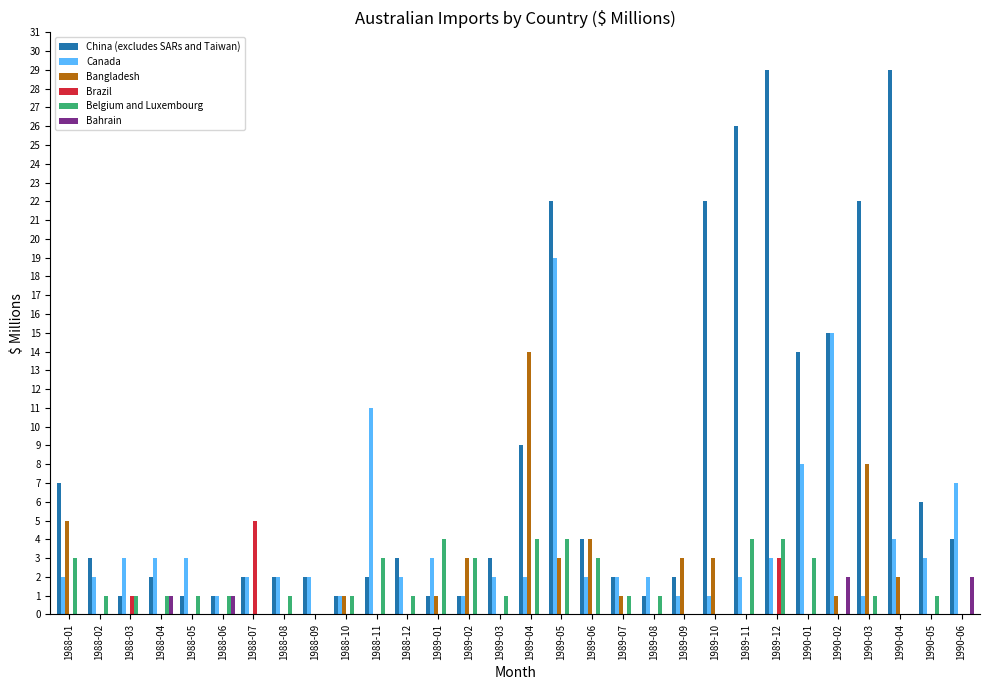

Reading right to left, extract all data points from this chart.

China (excludes SARs and Taiwan): 1990-06=4	1990-05=6	1990-04=29	1990-03=22	1990-02=15	1990-01=14	1989-12=29	1989-11=26	1989-10=22	1989-09=2	1989-08=1	1989-07=2	1989-06=4	1989-05=22	1989-04=9	1989-03=3	1989-02=1	1989-01=1	1988-12=3	1988-11=2	1988-10=1	1988-09=2	1988-08=2	1988-07=2	1988-06=1	1988-05=1	1988-04=2	1988-03=1	1988-02=3	1988-01=7
Canada: 1990-06=7	1990-05=3	1990-04=4	1990-03=1	1990-02=15	1990-01=8	1989-12=3	1989-11=2	1989-10=1	1989-09=1	1989-08=2	1989-07=2	1989-06=2	1989-05=19	1989-04=2	1989-03=2	1989-02=1	1989-01=3	1988-12=2	1988-11=11	1988-10=1	1988-09=2	1988-08=2	1988-07=2	1988-06=1	1988-05=3	1988-04=3	1988-03=3	1988-02=2	1988-01=2
Bangladesh: 1990-06=0	1990-05=0	1990-04=2	1990-03=8	1990-02=1	1990-01=0	1989-12=0	1989-11=0	1989-10=3	1989-09=3	1989-08=0	1989-07=1	1989-06=4	1989-05=3	1989-04=14	1989-03=0	1989-02=3	1989-01=1	1988-12=0	1988-11=0	1988-10=1	1988-09=0	1988-08=0	1988-07=0	1988-06=0	1988-05=0	1988-04=0	1988-03=0	1988-02=0	1988-01=5
Brazil: 1990-06=0	1990-05=0	1990-04=0	1990-03=0	1990-02=0	1990-01=0	1989-12=3	1989-11=0	1989-10=0	1989-09=0	1989-08=0	1989-07=0	1989-06=0	1989-05=0	1989-04=0	1989-03=0	1989-02=0	1989-01=0	1988-12=0	1988-11=0	1988-10=0	1988-09=0	1988-08=0	1988-07=5	1988-06=0	1988-05=0	1988-04=0	1988-03=1	1988-02=0	1988-01=0
Belgium and Luxembourg: 1990-06=0	1990-05=1	1990-04=0	1990-03=1	1990-02=0	1990-01=3	1989-12=4	1989-11=4	1989-10=0	1989-09=0	1989-08=1	1989-07=1	1989-06=3	1989-05=4	1989-04=4	1989-03=1	1989-02=3	1989-01=4	1988-12=1	1988-11=3	1988-10=1	1988-09=0	1988-08=1	1988-07=0	1988-06=1	1988-05=1	1988-04=1	1988-03=1	1988-02=1	1988-01=3
Bahrain: 1990-06=2	1990-05=0	1990-04=0	1990-03=0	1990-02=2	1990-01=0	1989-12=0	1989-11=0	1989-10=0	1989-09=0	1989-08=0	1989-07=0	1989-06=0	1989-05=0	1989-04=0	1989-03=0	1989-02=0	1989-01=0	1988-12=0	1988-11=0	1988-10=0	1988-09=0	1988-08=0	1988-07=0	1988-06=1	1988-05=0	1988-04=1	1988-03=0	1988-02=0	1988-01=0